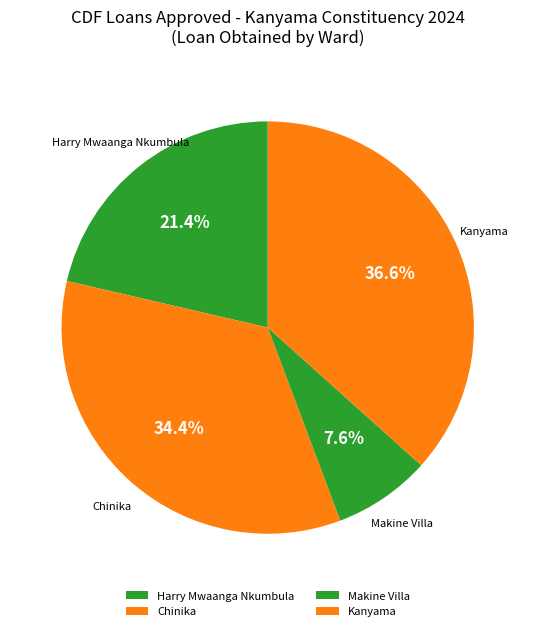

How many segments does this pie chart have?

4